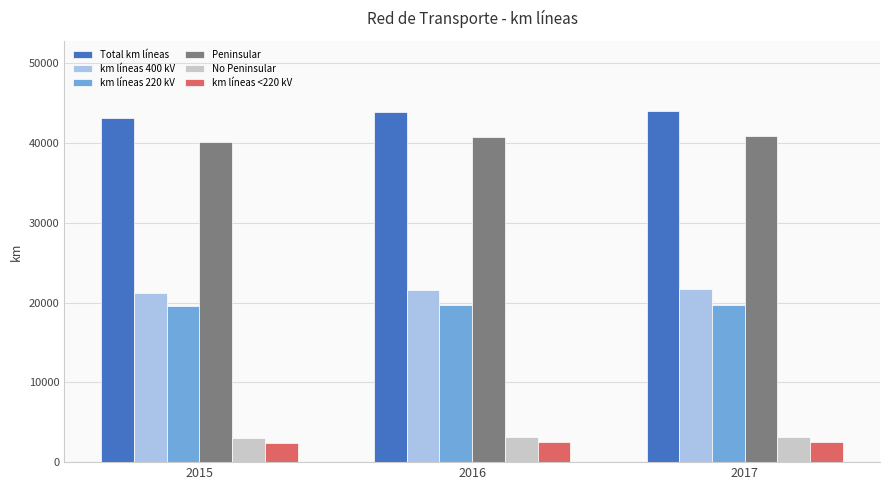

Does the chart contain stacked bars?

No